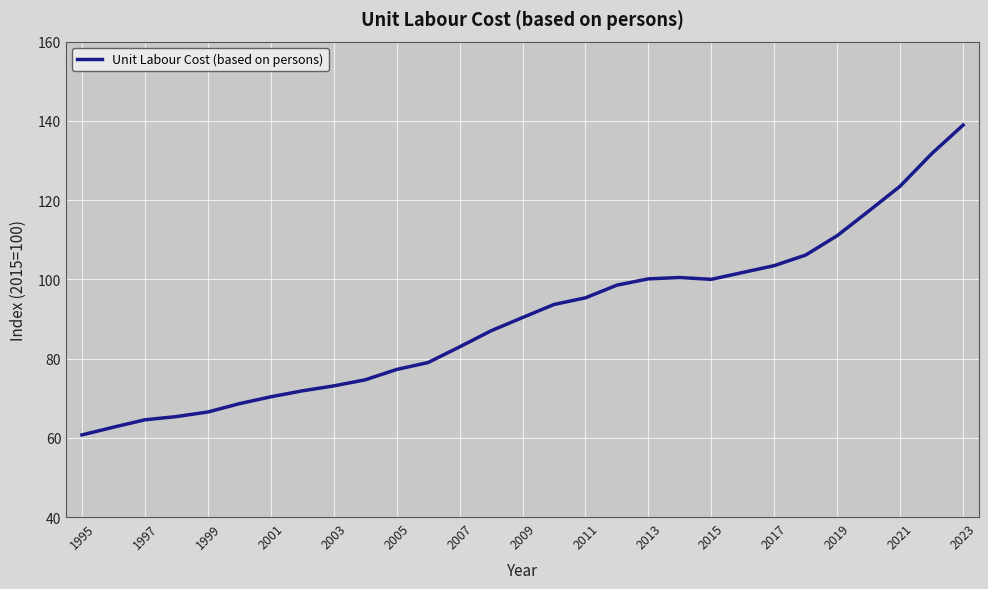

What is the maximum value shown in the chart?

138.9